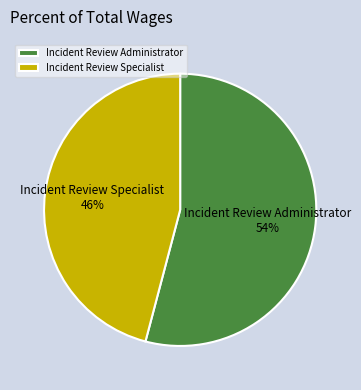

Is there a majority slice in this chart?

Yes